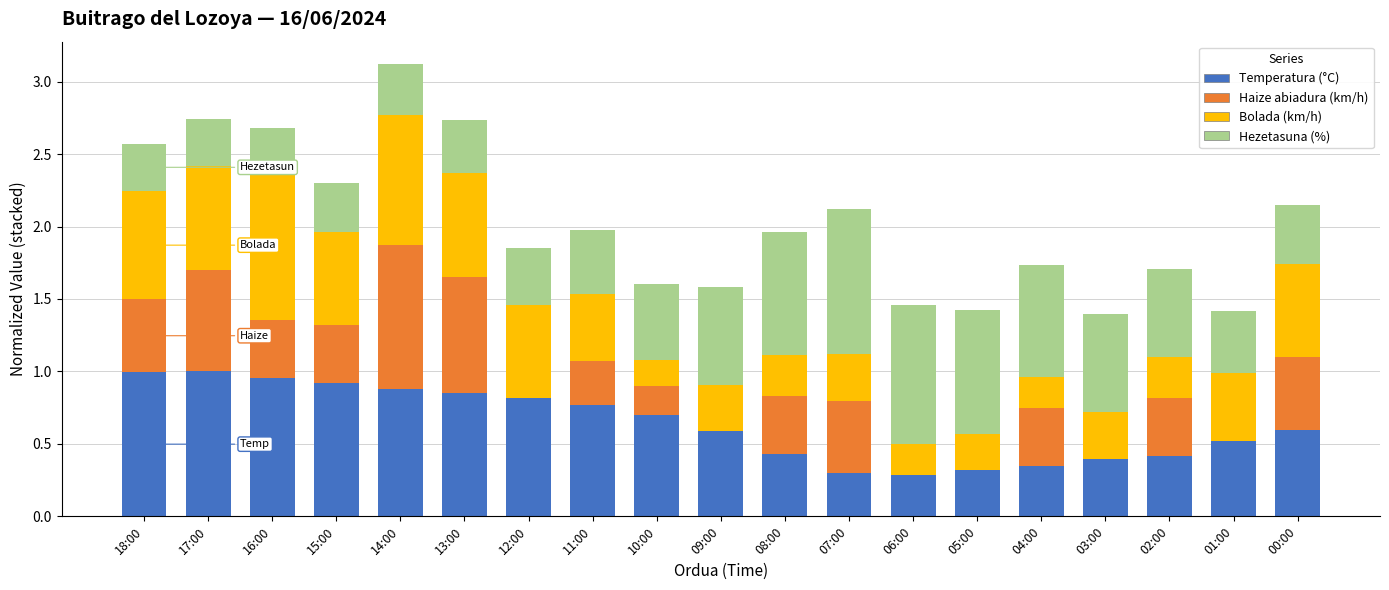

At which category is the sum across all series the highest?

14:00